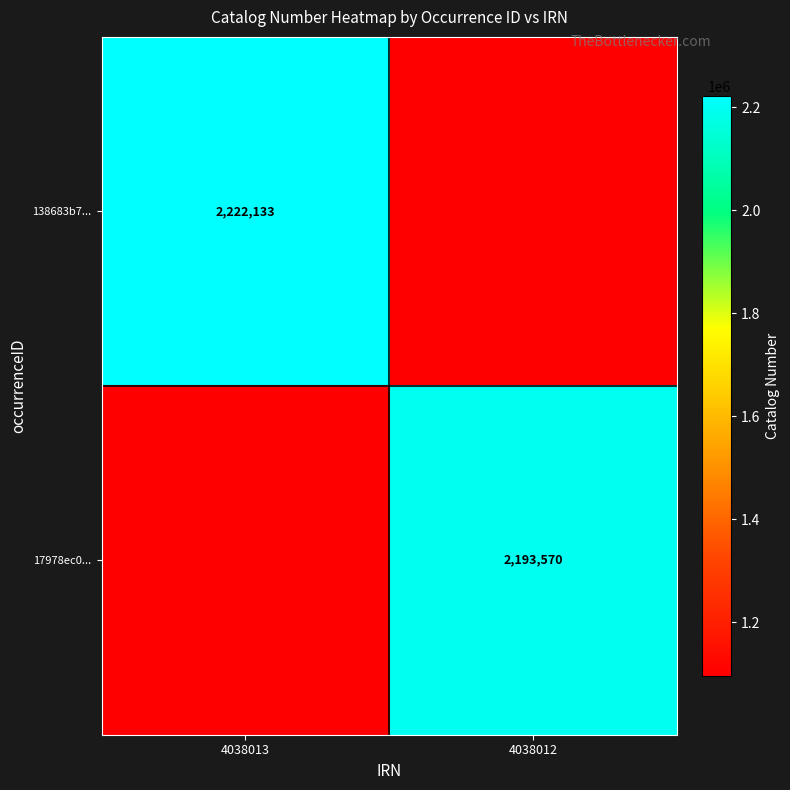

The 138683b7... series shows 2222133 at 4038013. True or false?

True